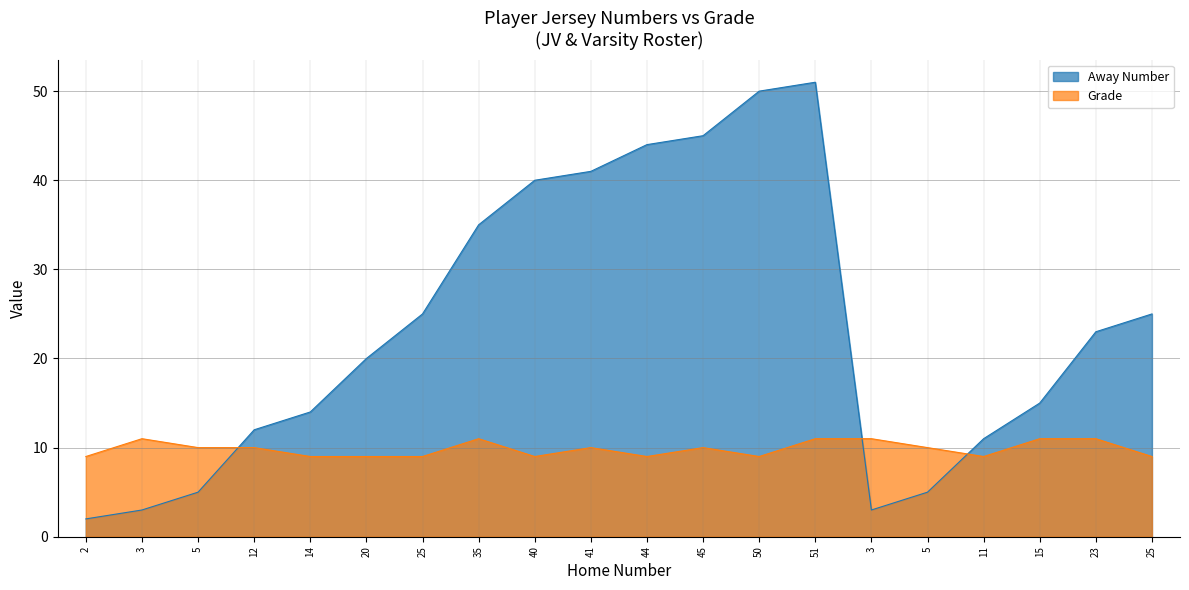

Rank the series by their average value, from lowest to highest.

Grade, Away Number